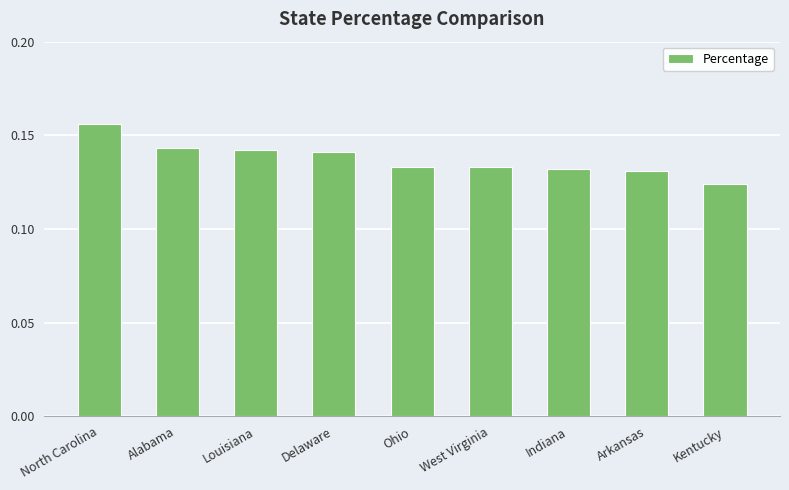

Is it true that the value at West Virginia is 0.2?

False